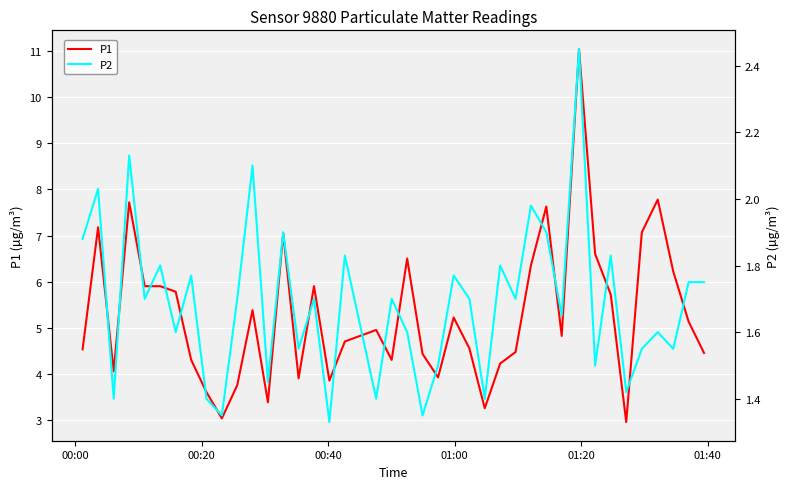

Rank the series by their maximum value, from lowest to highest.

P2, P1